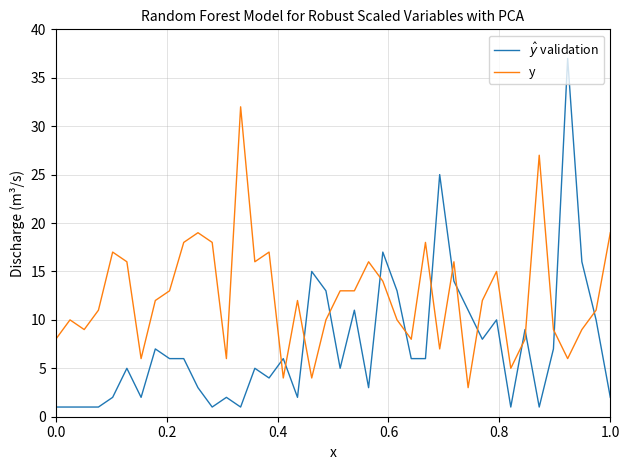

What is the difference between the maximum and minimum values in the y series?

29